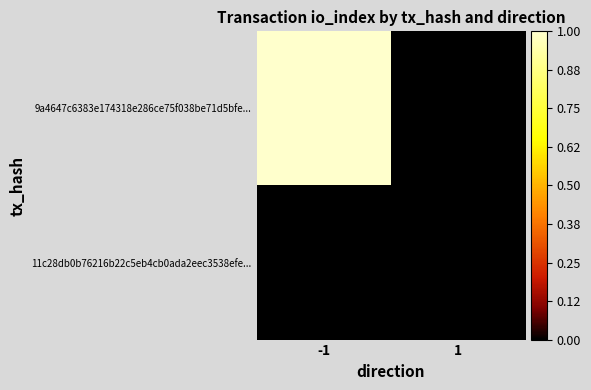

At how many categories does at least one series exceed 0?

1